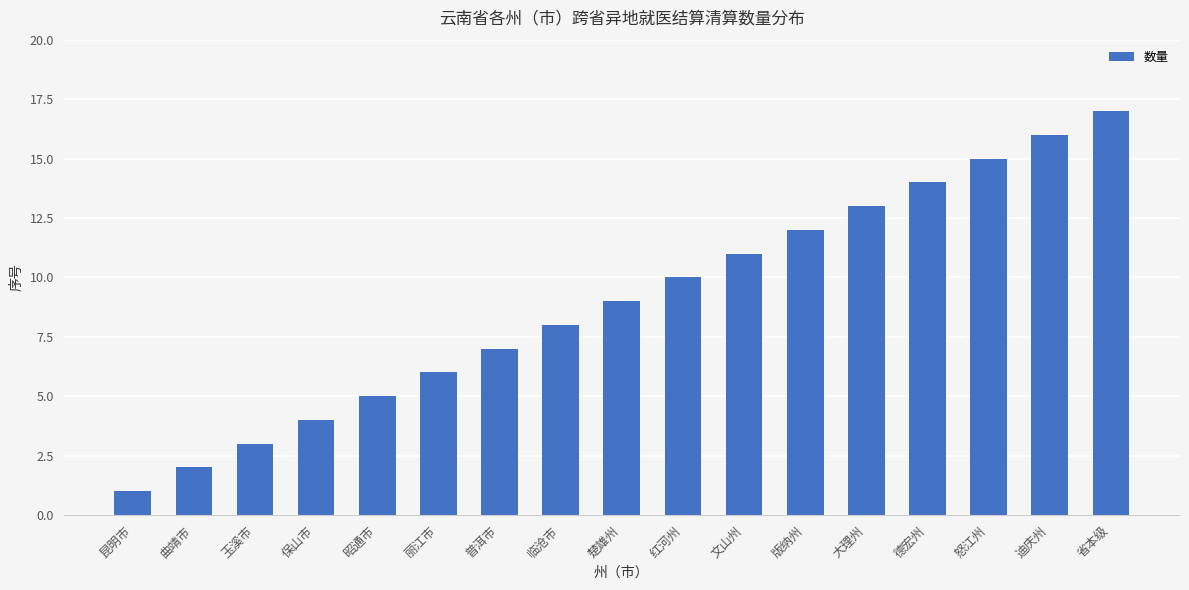

Which label corresponds to the smallest value in the chart?

昆明市